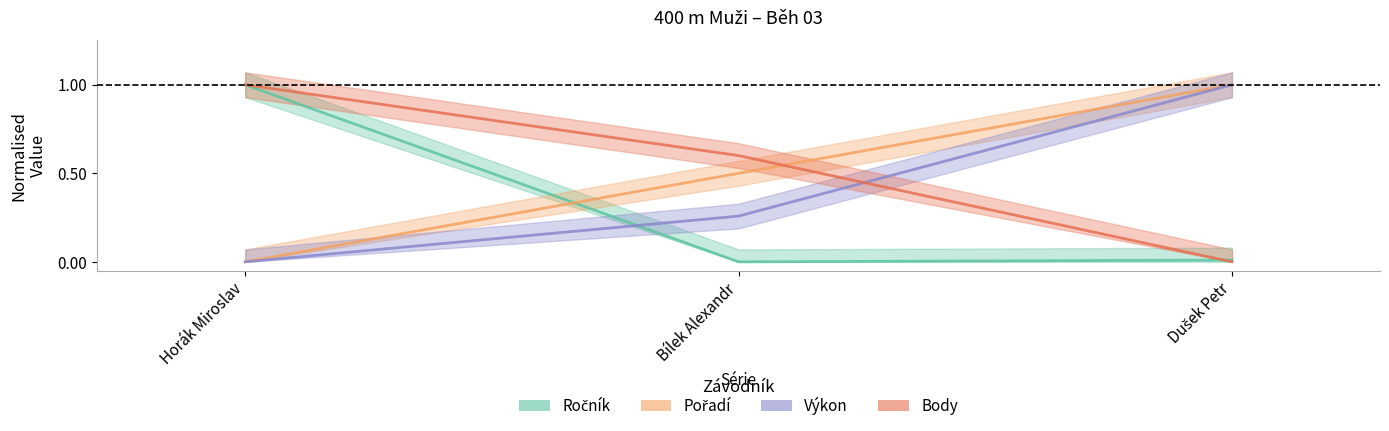

What is the value of the Body point at the 1st from the left?

1.0